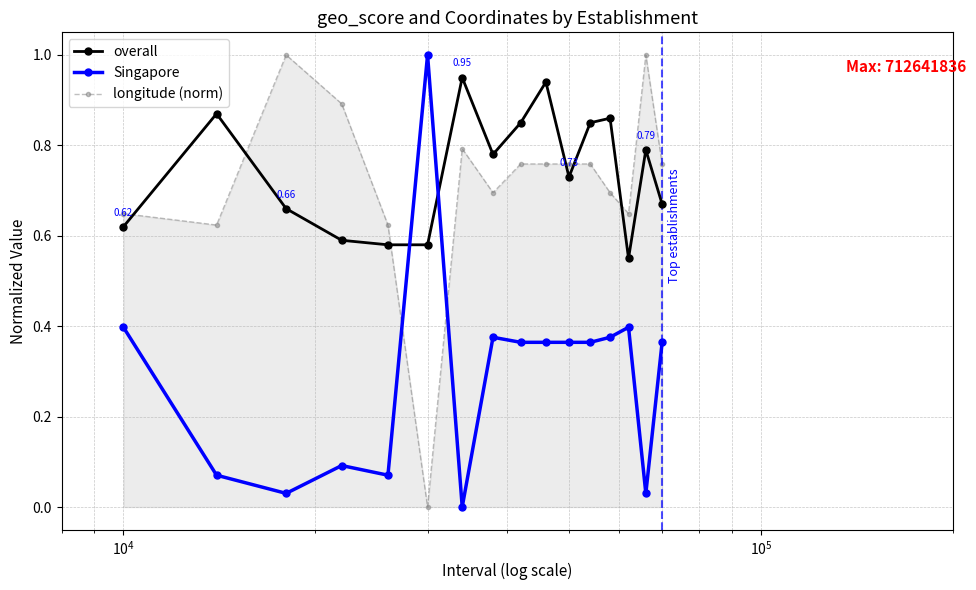

What is the difference between the maximum and minimum values in the Singapore series?

1.0